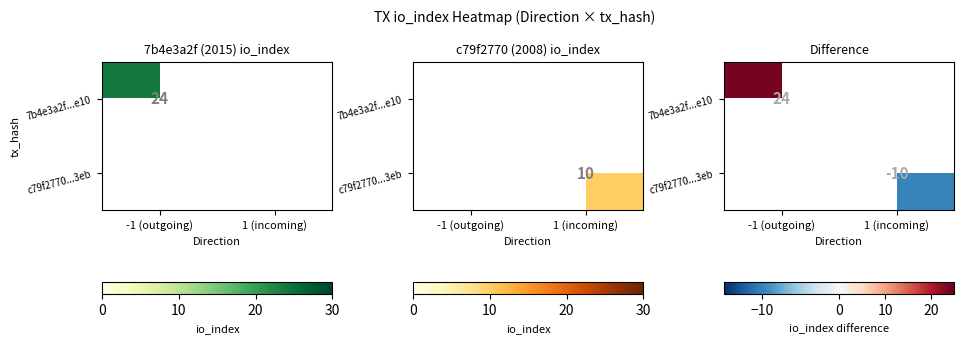

Count the number of categories in the chart.

2